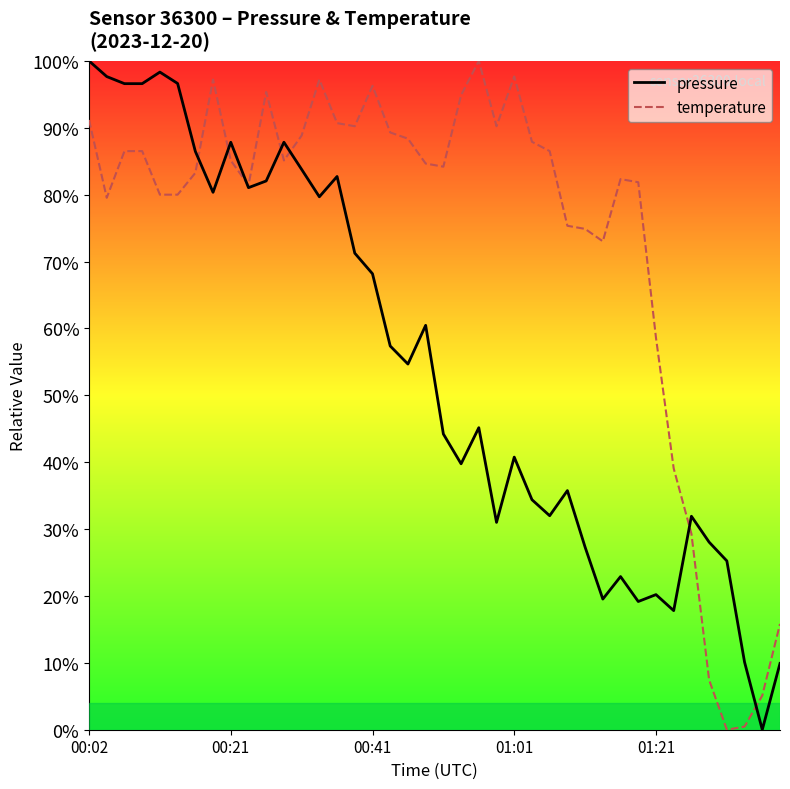

Count the number of data series in this chart.

2